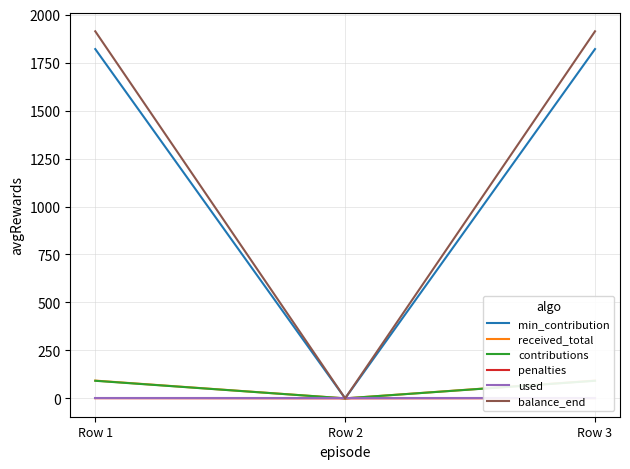

Reading left to right, transcribe all the data shown in this chart.

min_contribution: Row 1=1820.6	Row 2=0.0	Row 3=1820.6
received_total: Row 1=92.6	Row 2=0.0	Row 3=92.6
contributions: Row 1=91.7	Row 2=0.0	Row 3=91.7
penalties: Row 1=0.9	Row 2=0.0	Row 3=0.9
used: Row 1=0.0	Row 2=0.0	Row 3=0.0
balance_end: Row 1=1913.2	Row 2=0.0	Row 3=1913.2